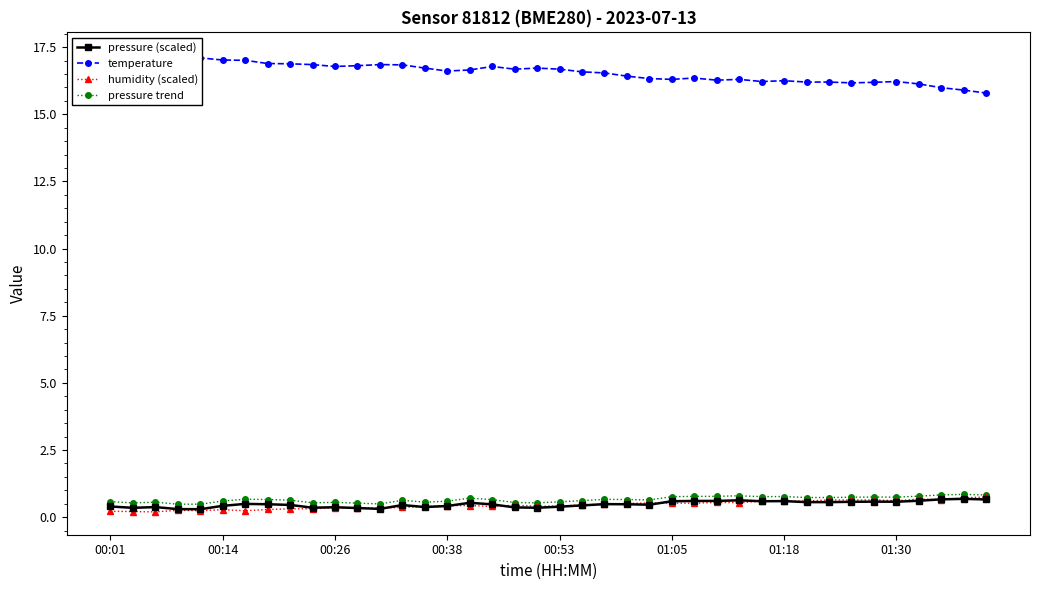

How many lines are shown in the chart?

4